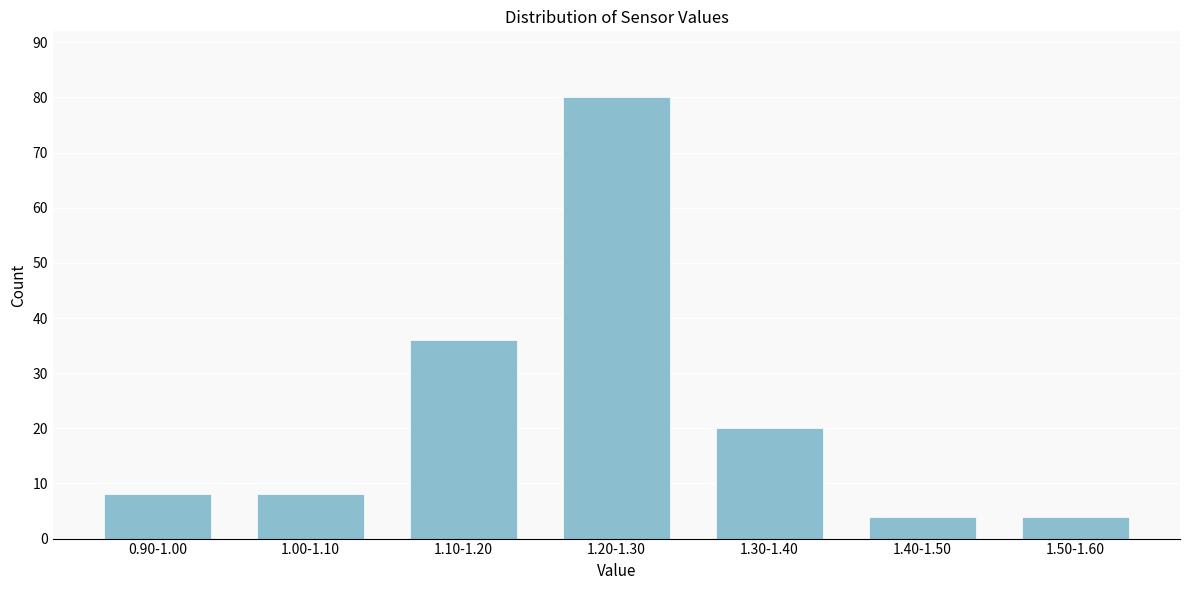

Reading left to right, what are all the values shown in this chart?

8	8	36	80	20	4	4